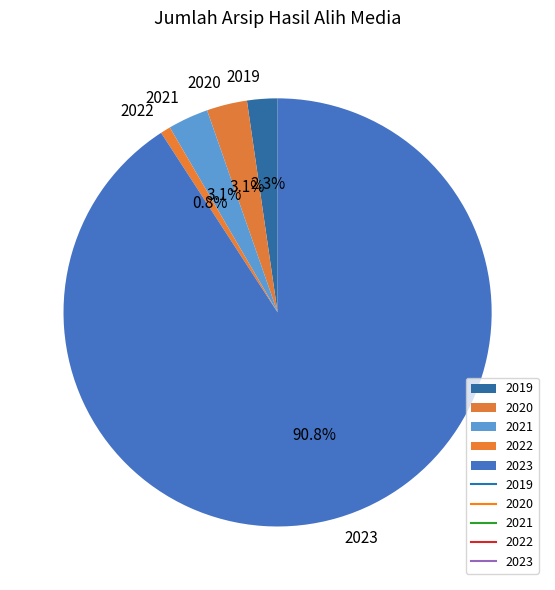

Which slice is the smallest?

2022